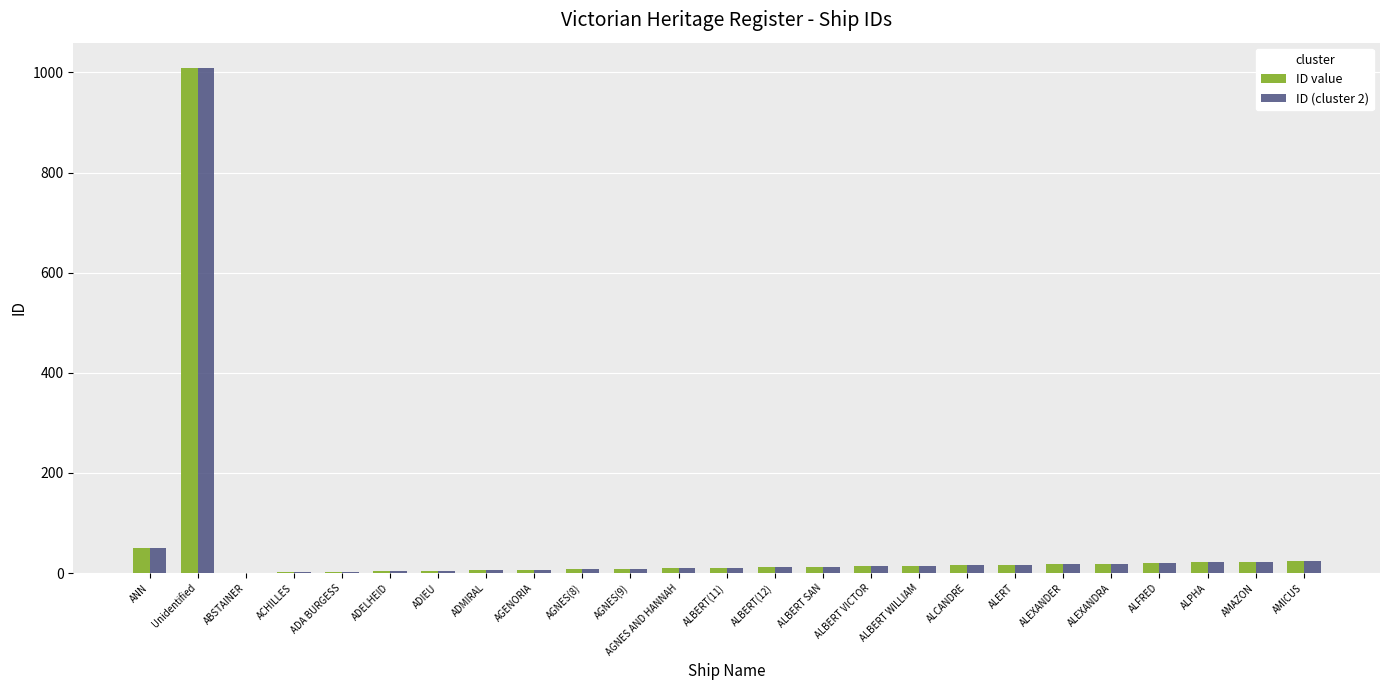

At which label is ID value closest to 505?

ANN